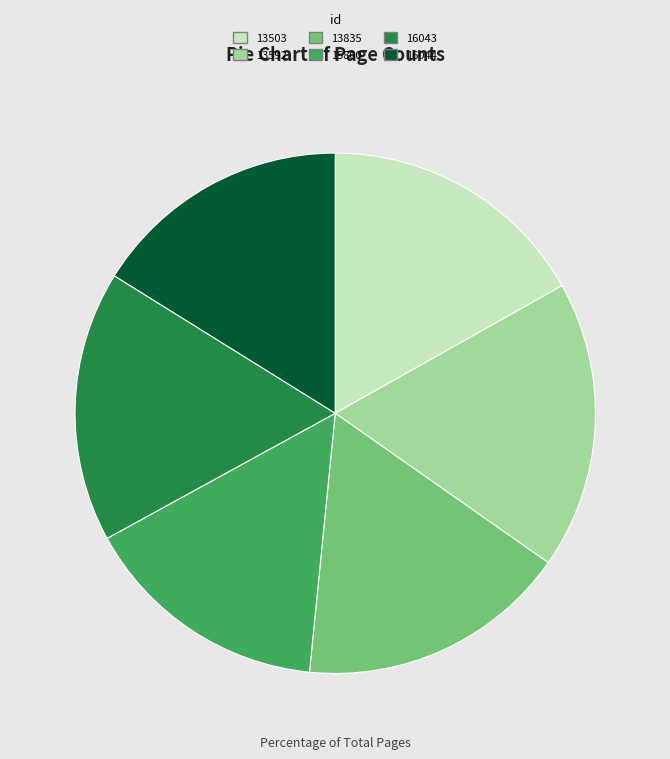

Which slice is the smallest?

15800